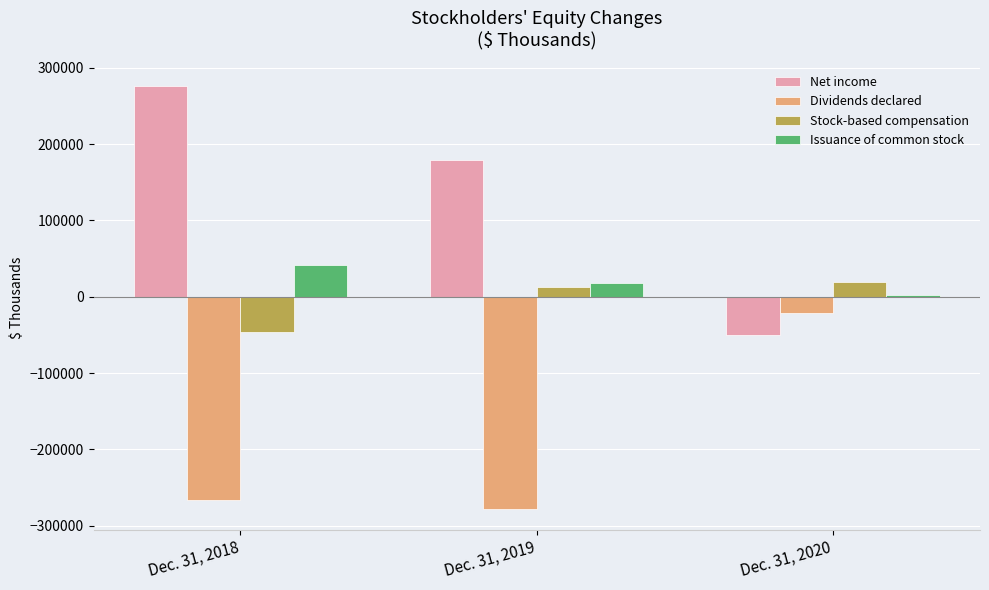

Which series has the largest total across all categories?

Net income